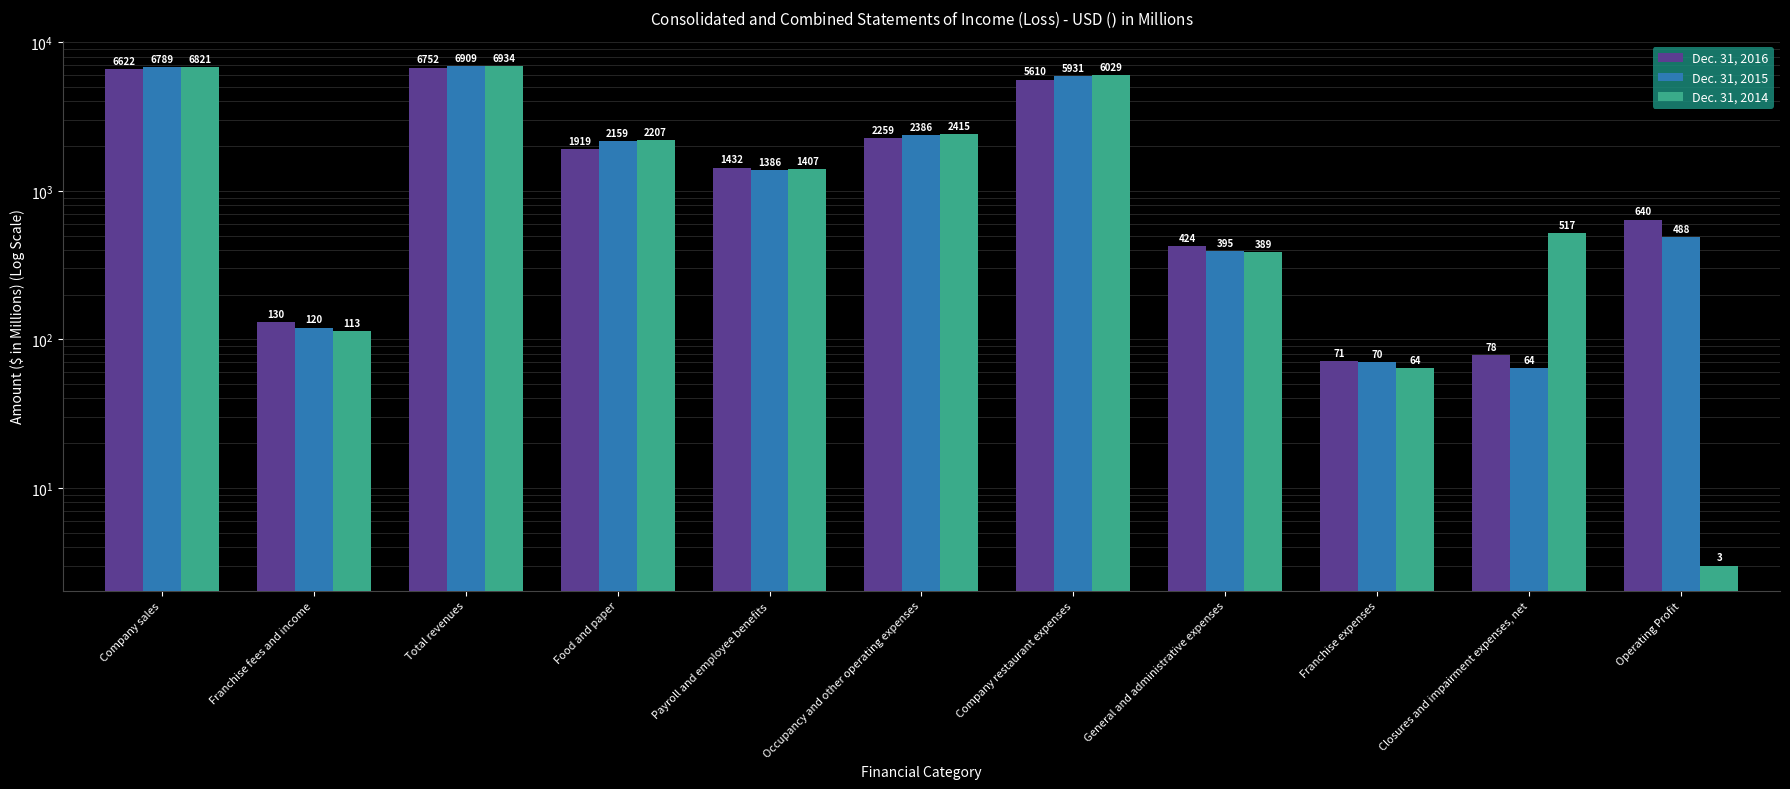

How many distinct data groups are displayed?

3